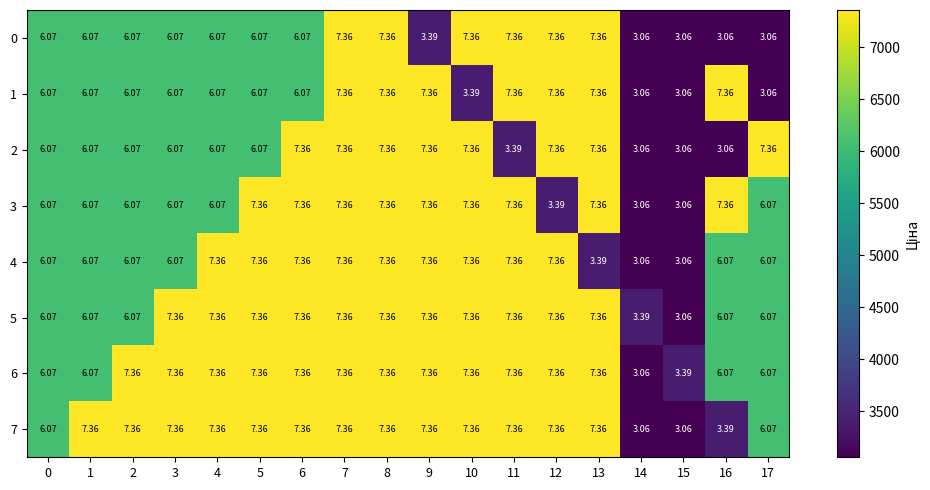

Which series has the largest total across all categories?

6